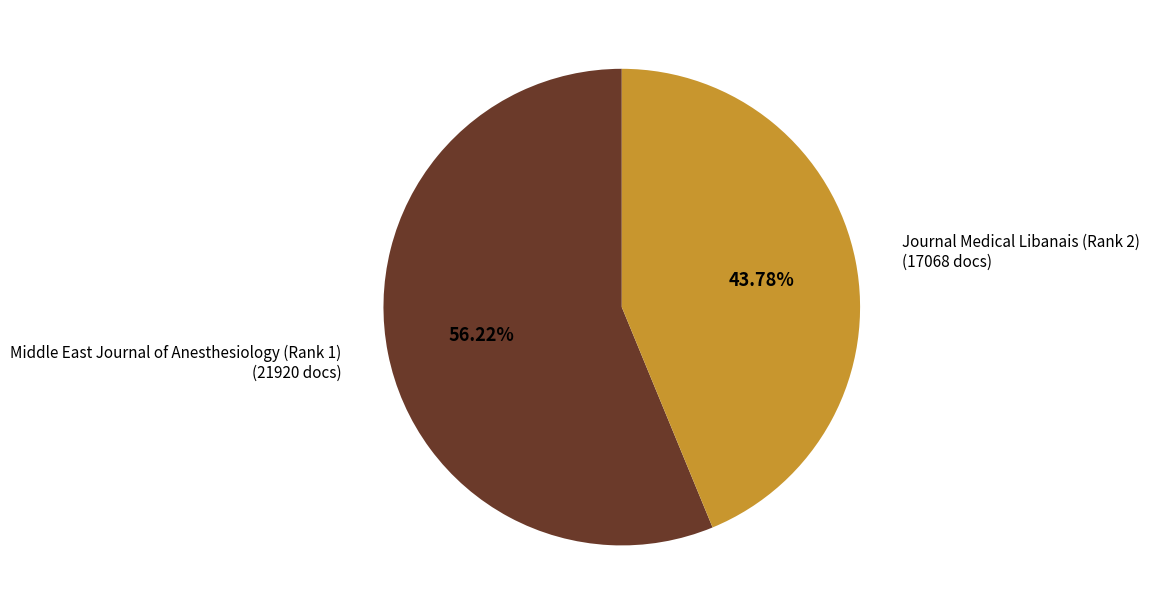

Does any single category account for the majority?

Yes